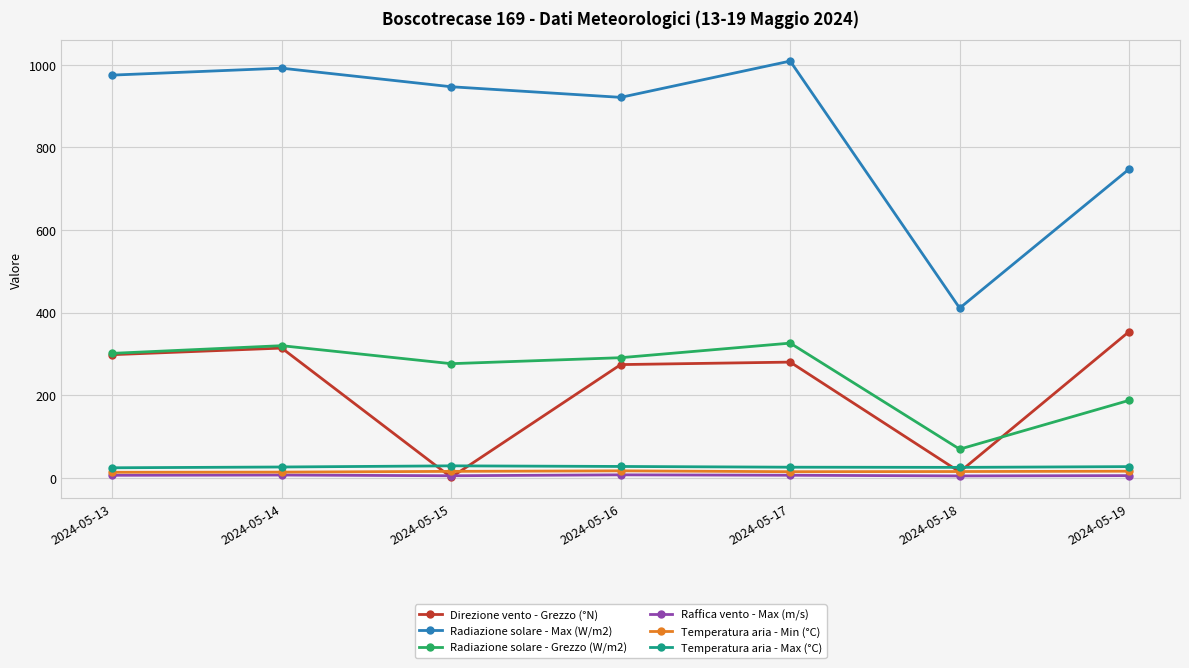

What value does the Direzione vento - Grezzo (°N) series have at 2024-05-13?

298.0